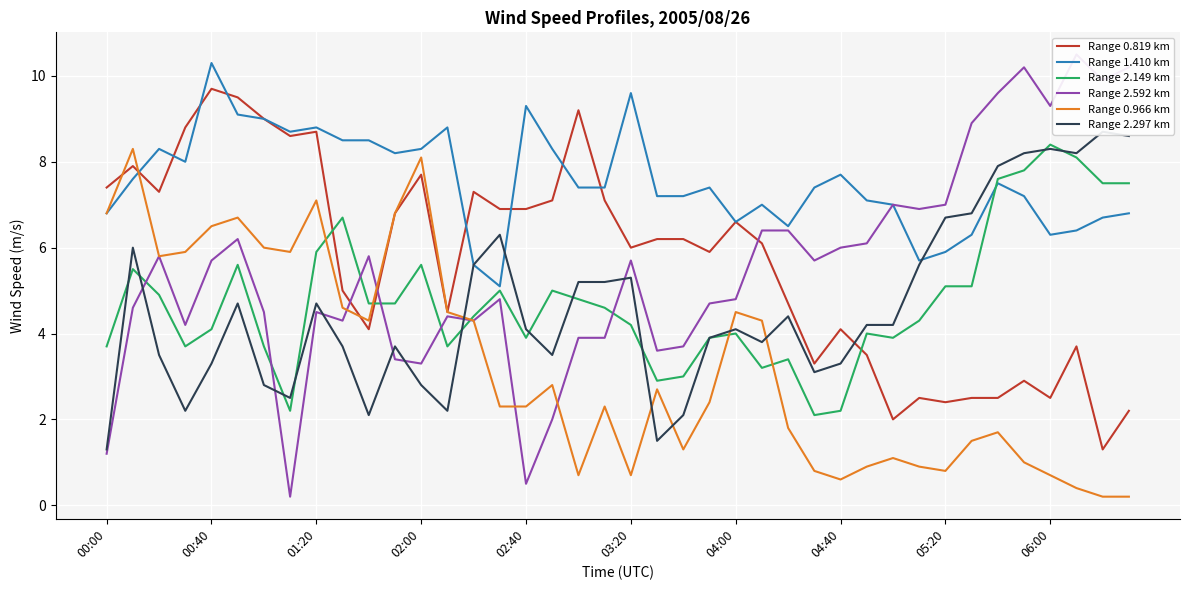

Rank the series at 22 from highest to lowest value.

Range 1.410 km, Range 0.819 km, Range 2.592 km, Range 2.149 km, Range 2.297 km, Range 0.966 km